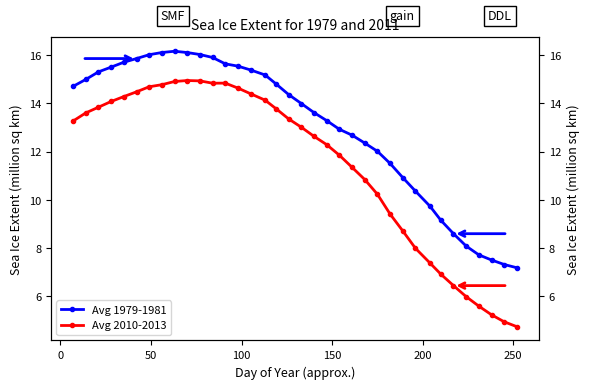

True or false: Avg 2010-2013 has more than 0 interior local peaks.

True